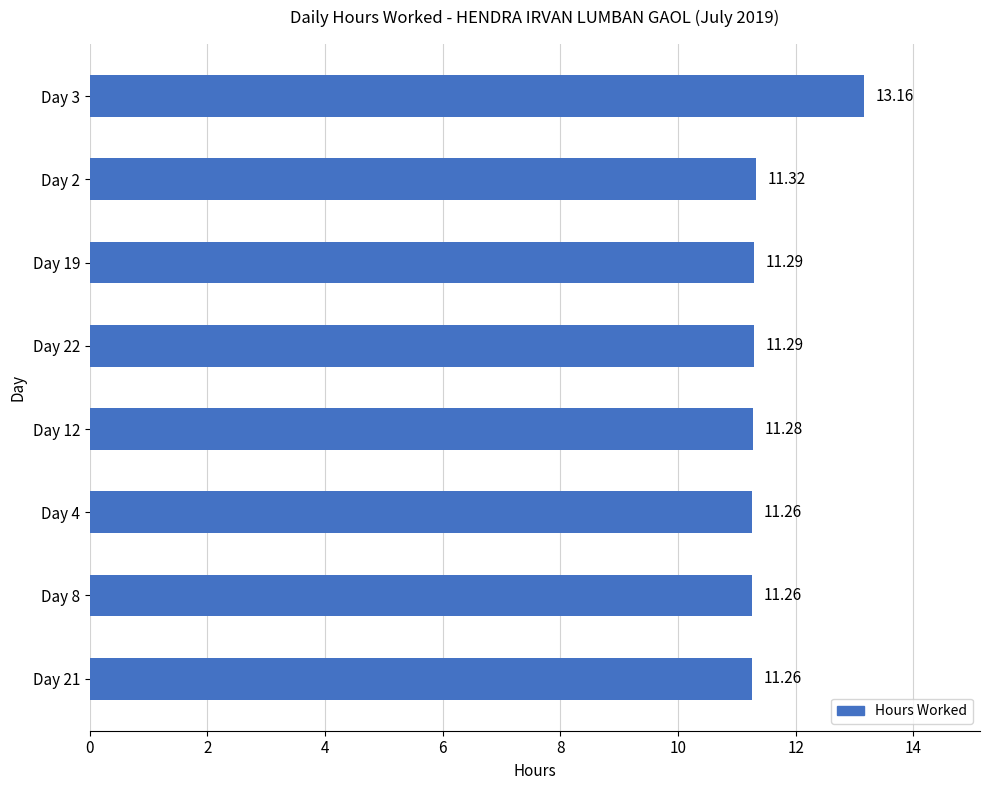

Are the bars horizontal?

Yes